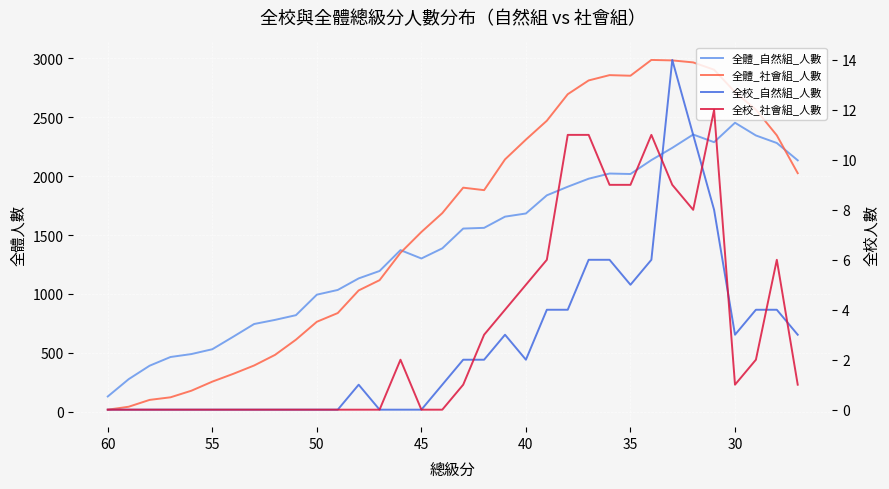

What is the difference between the maximum and second lowest values in the 全體_社會組_人數 series?

2943